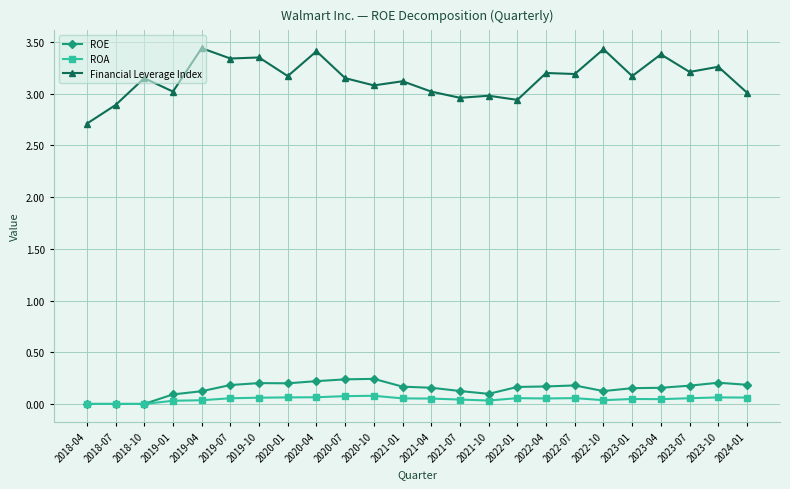

Is the value of Financial Leverage Index at 2022-10 greater than the value of ROE at 2022-04?

Yes